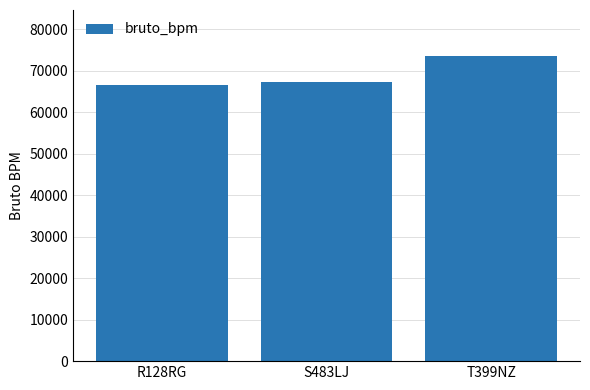

What position from the left is R128RG?

1